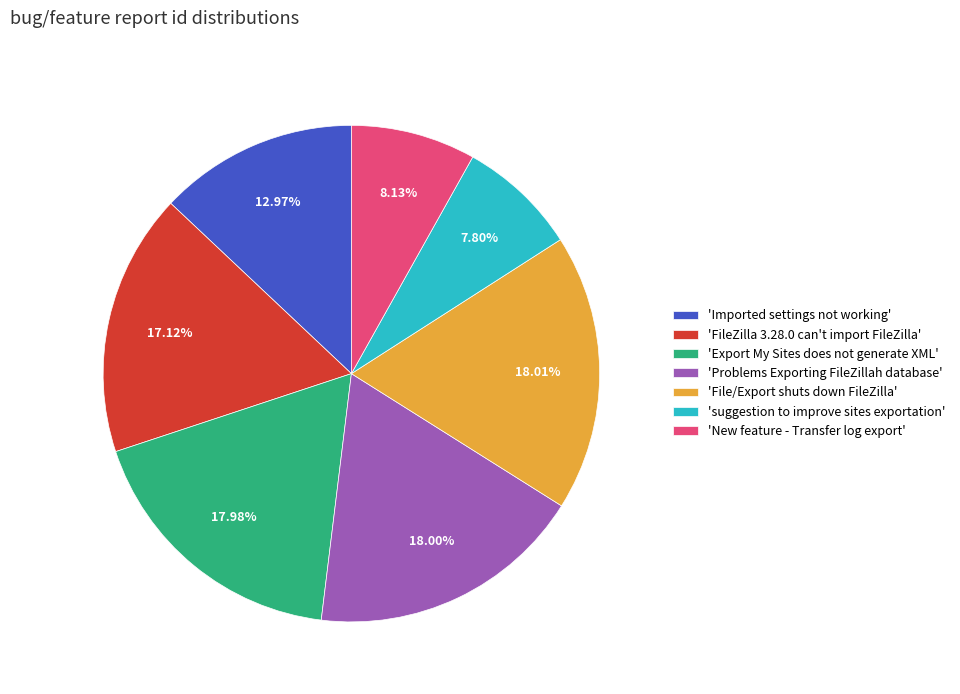

To the nearest percent, what is the difference between the largest and smallest slice percentages?

10%